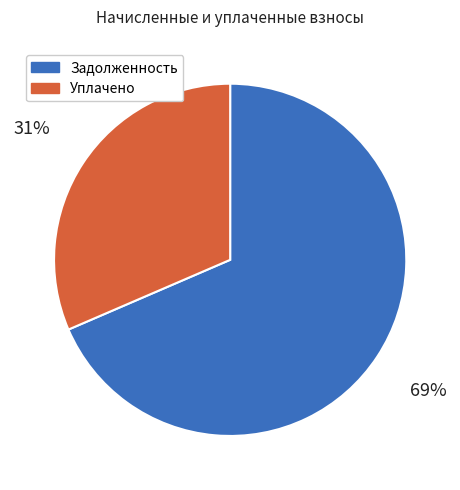

To the nearest percent, what is the average slice percentage?

50%